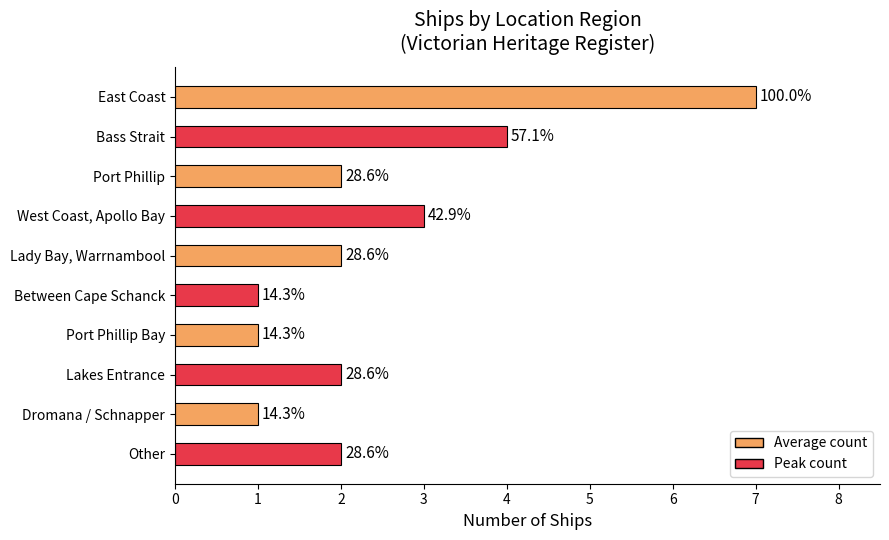

The value at Corner Inlet is 1. True or false?

False